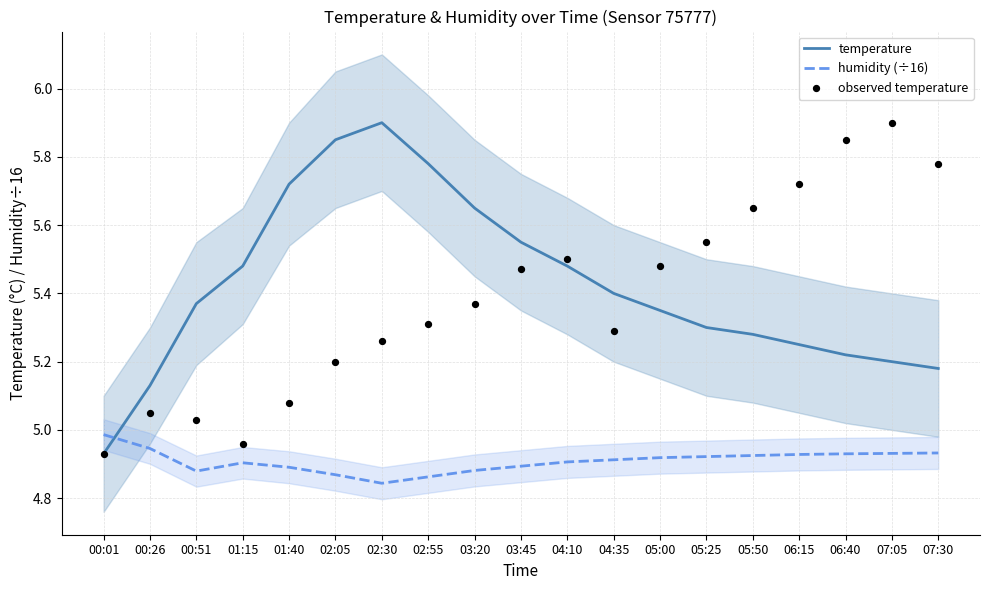

Which series has the largest total across all categories?

temperature